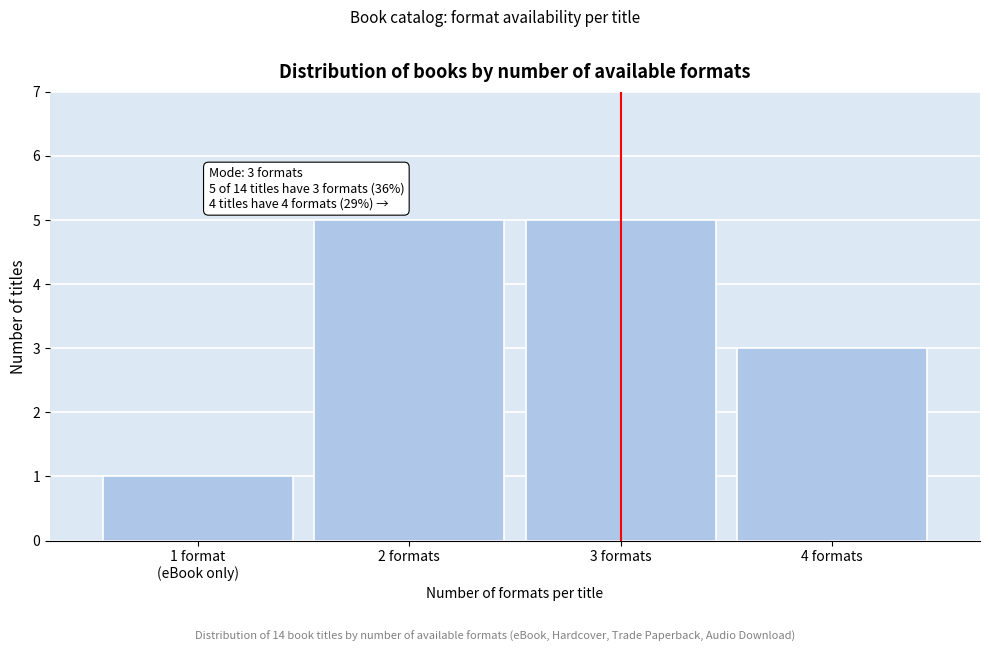

Reading right to left, list all the values displayed in this chart.

3	5	5	1